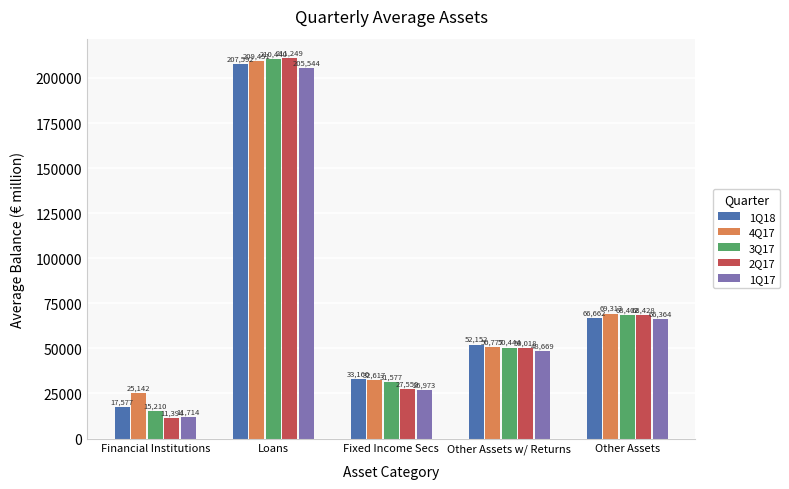

Which series has the widest spread of values?

2Q17